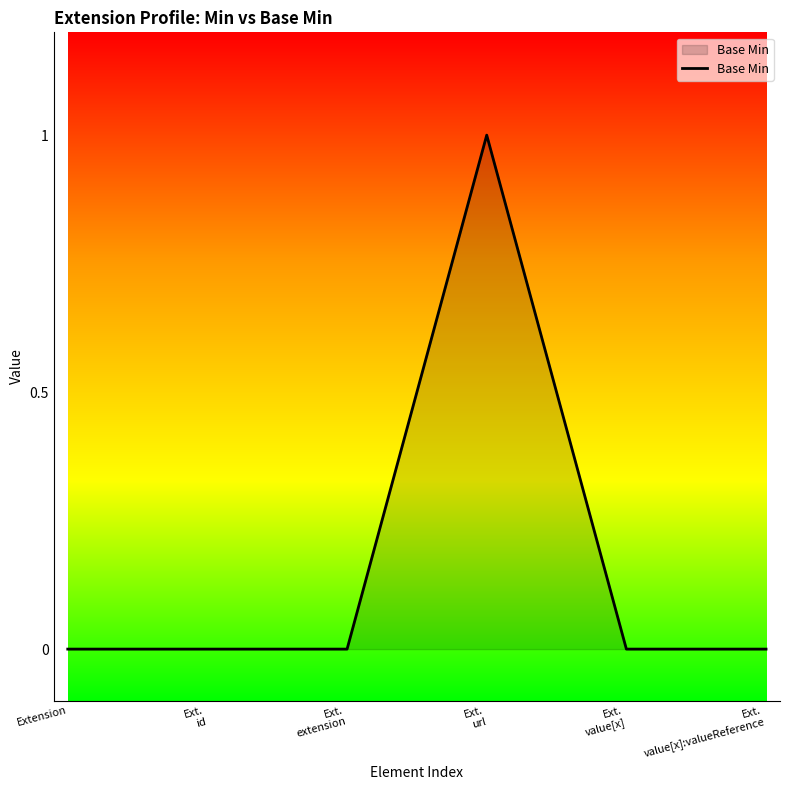

True or false: the data has more than 2 interior local peaks.

False